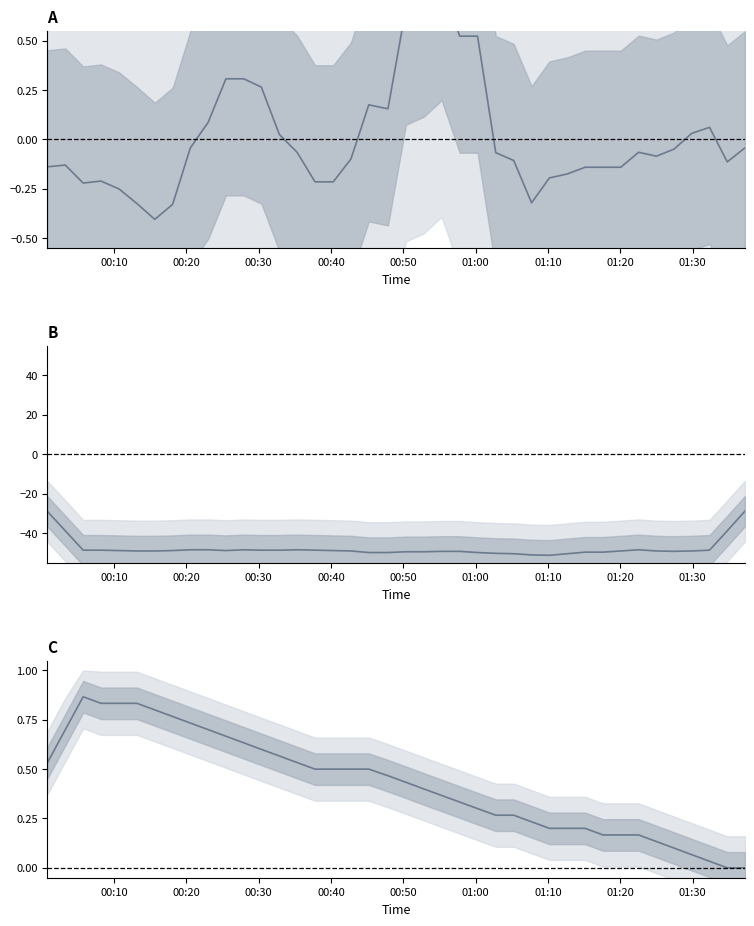

How many series are shown in this chart?

3